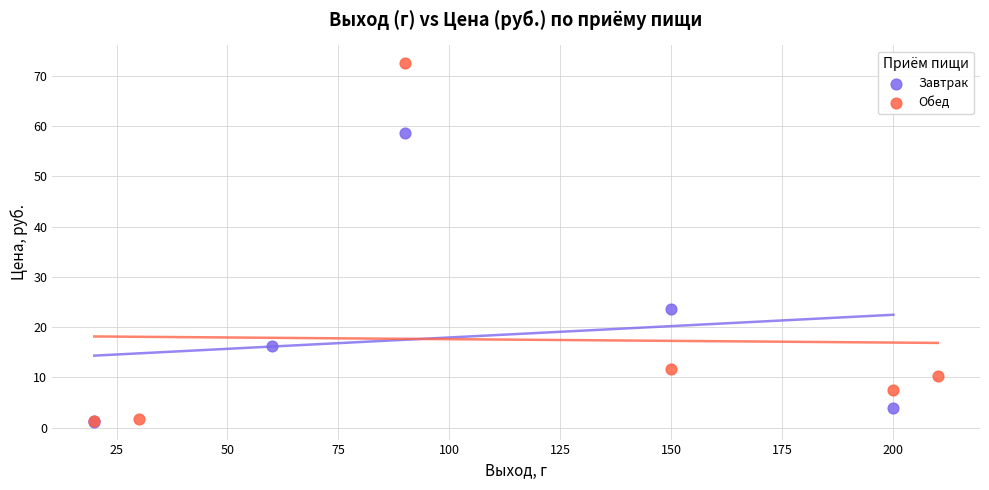

Which series contains the highest Y value?

Обед